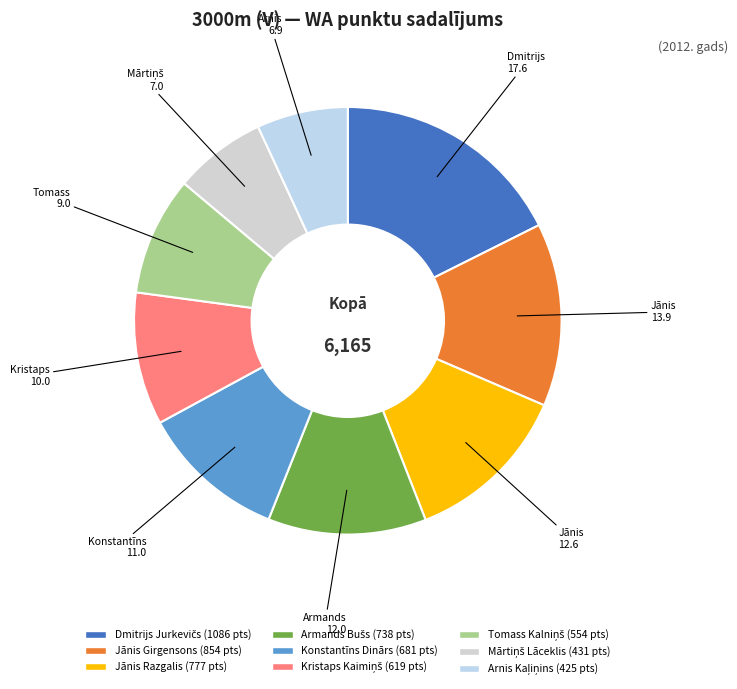

To the nearest percent, what is the difference between the largest and smallest slice percentages?

11%